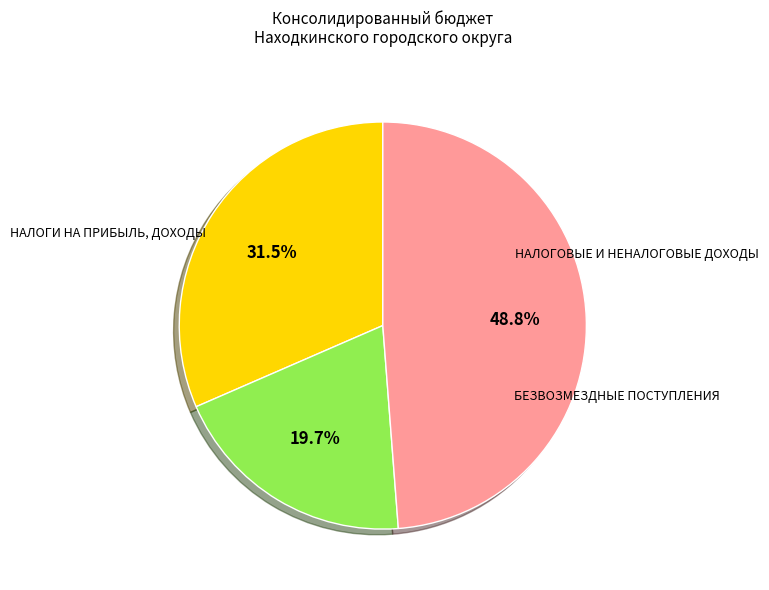

Is there any slice that represents more than half of the pie?

No